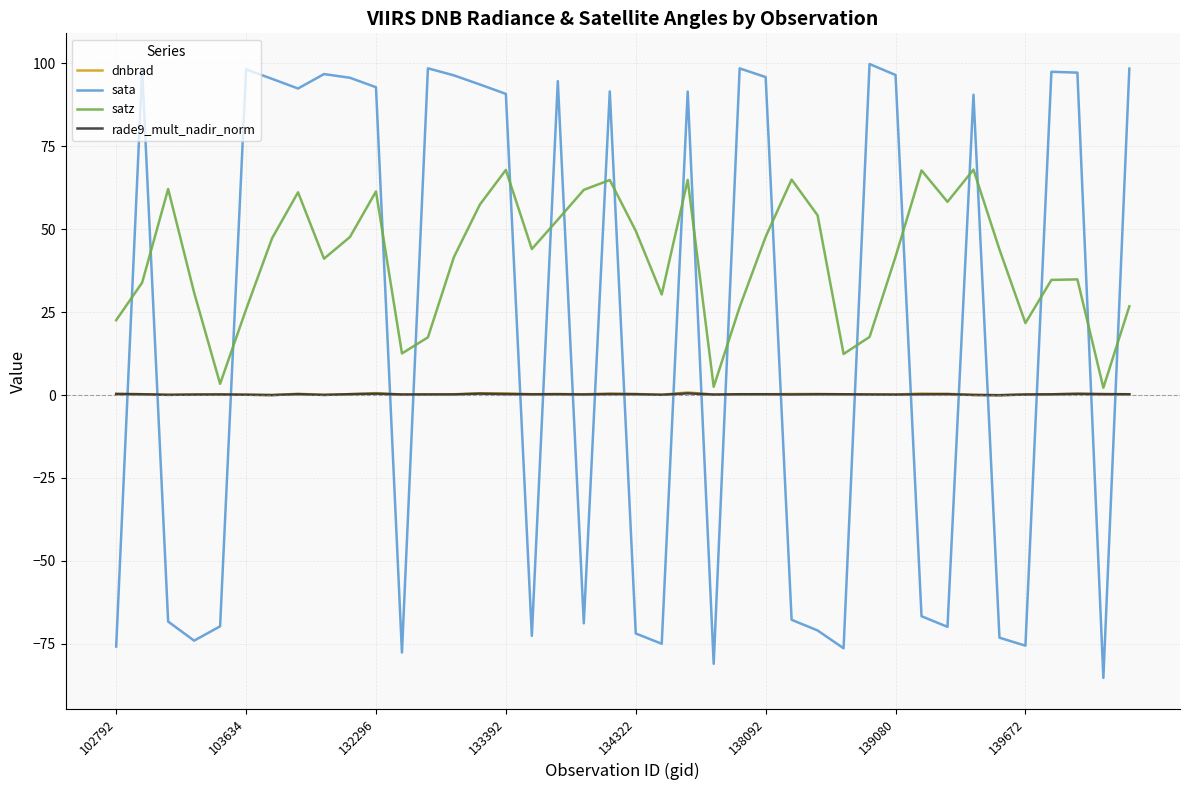

True or false: rade9_mult_nadir_norm and sata intersect in this chart.

True